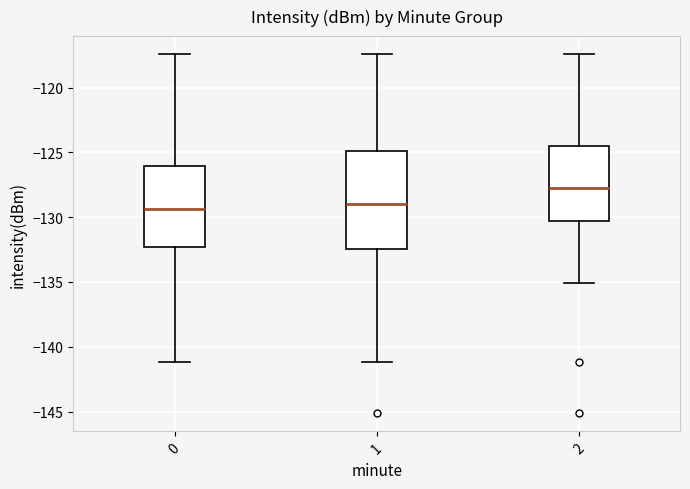

Where does the upper whisker of the box at x = 2 end on the y-axis? The values are not printed on the chart, so give them approximately, as read against the axis.

-117.5